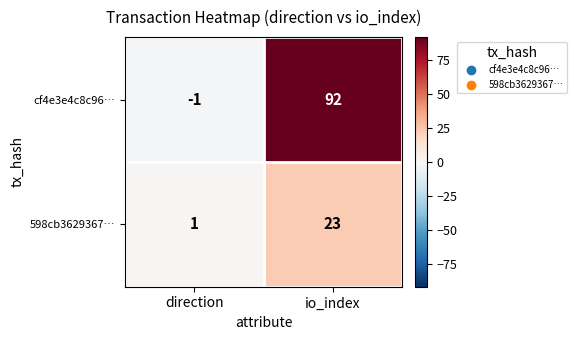

Reading left to right, extract all data points from this chart.

cf4e3e4c8c96…: -1	92
598cb3629367…: 1	23